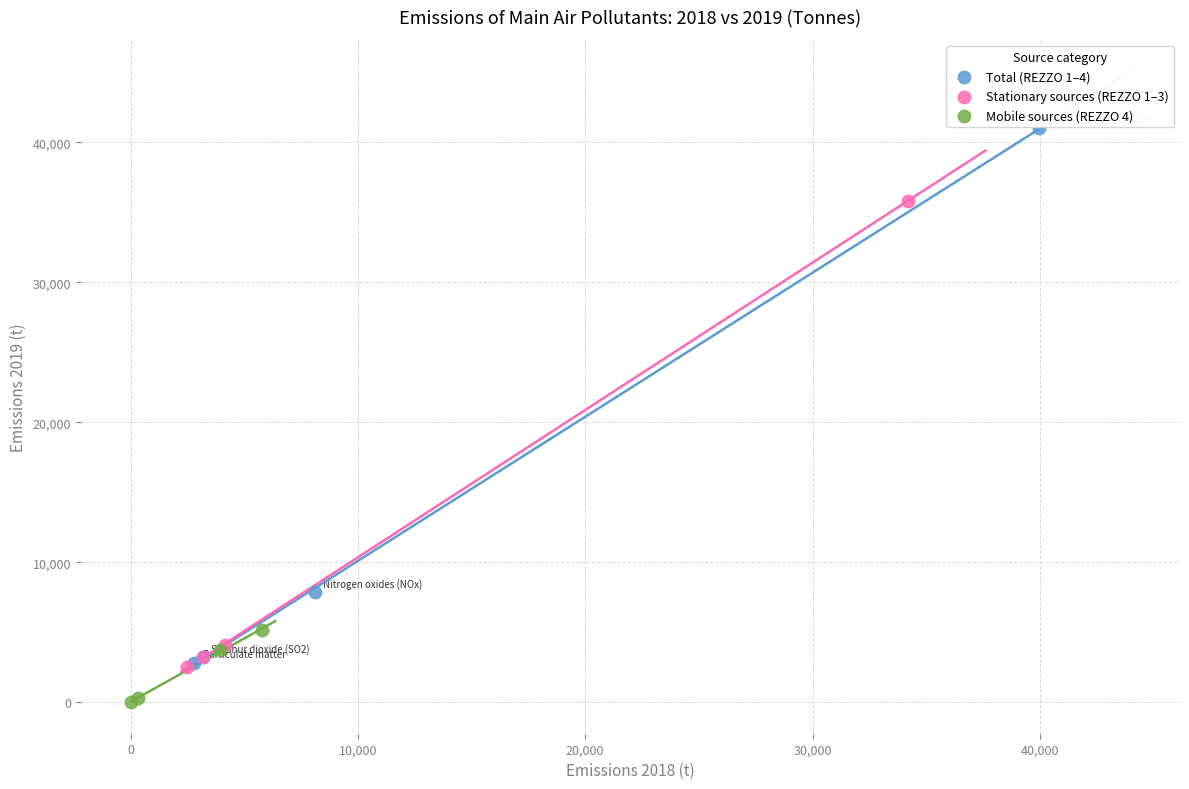

Which series has the widest spread of Y values?

Total (REZZO 1–4)